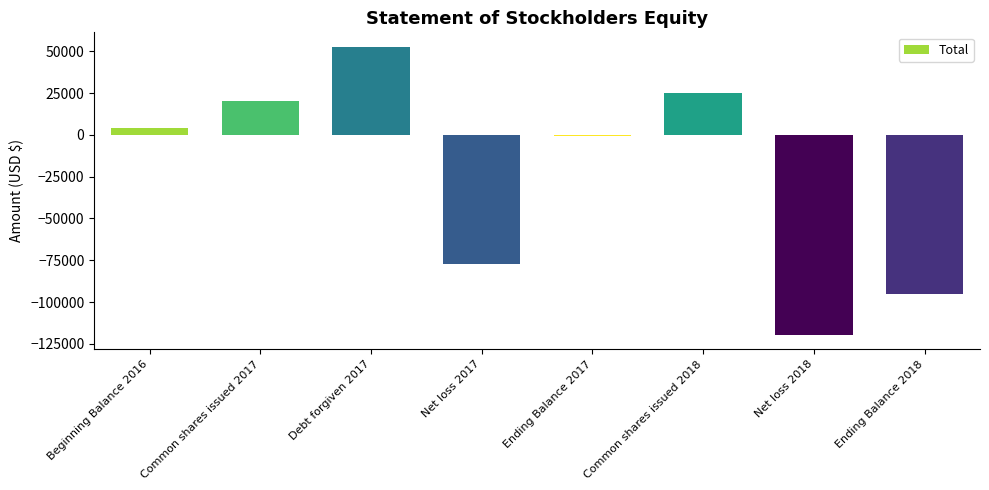

How many data points does each series have?

8